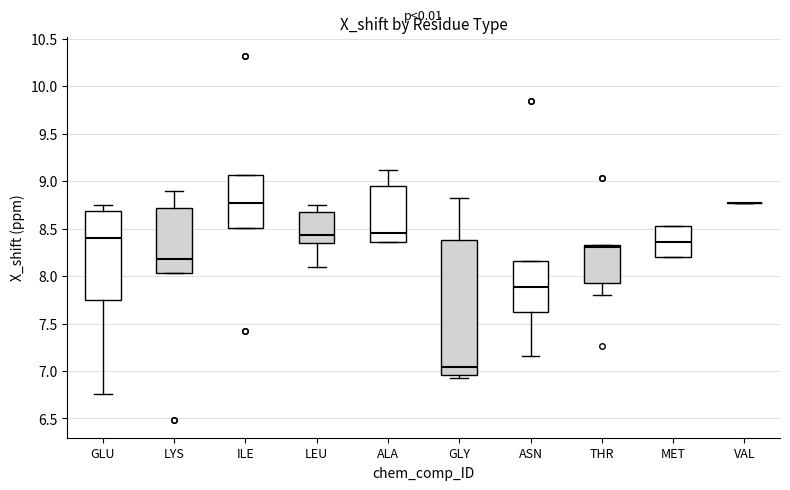

Where is the lower edge of the box for LYS on the y-axis? The values are not printed on the chart, so give them approximately, as read against the axis.

8.05